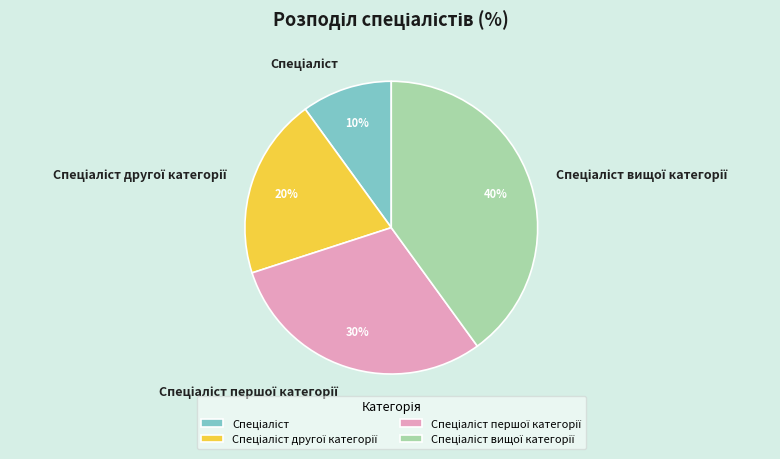

To the nearest percent, what is the difference between the largest and smallest slice percentages?

30%